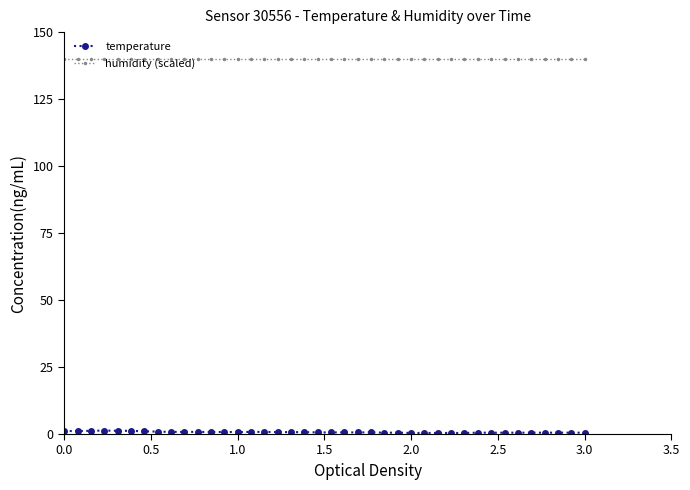

What is the value of the humidity (scaled) point at the 19th from the left?

140.0